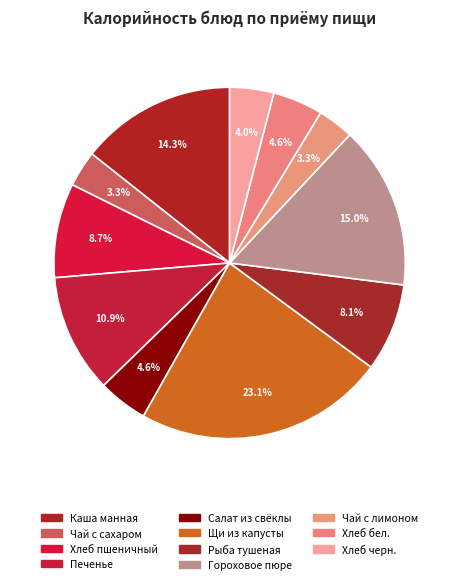

To the nearest percent, what is the combined percentage of Чай с лимоном and Хлеб пшеничный?

12%